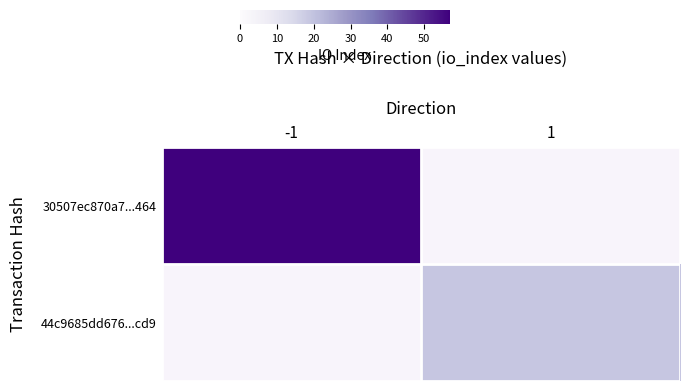

Rank the series at -1 from highest to lowest value.

30507ec870a7...464, 44c9685dd676...cd9